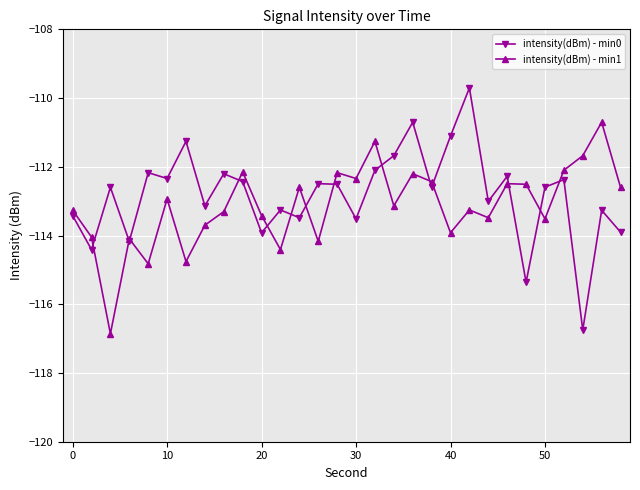

How many values in the intensity(dBm) - min1 series are below -113?

16